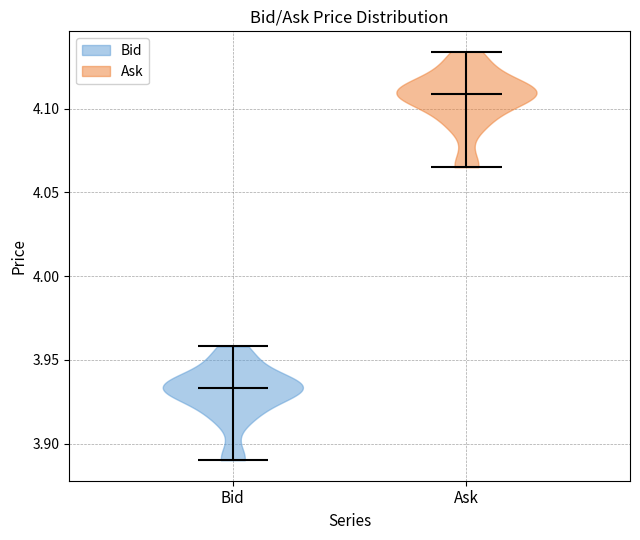

Reading left to right, read every violin against the y-axis: where its median line is, and the lowest and highest points it reaches. The values are not printed on the chart, so give them approximately, as read against the axis.

Bid: median line 3.935, lowest point 3.890, highest point 3.960
Ask: median line 4.110, lowest point 4.065, highest point 4.135